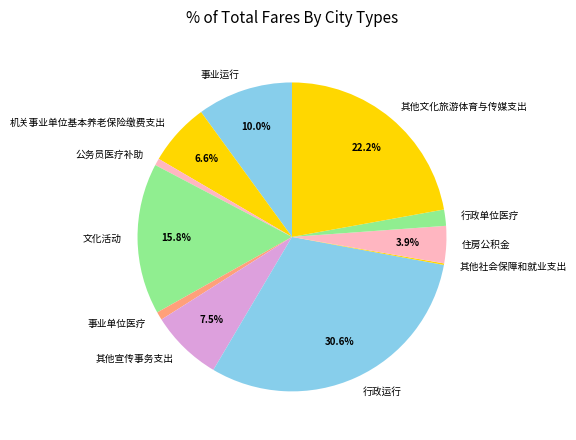

Does 其他文化旅游体育与传媒支出 represent more than half of the total?

No